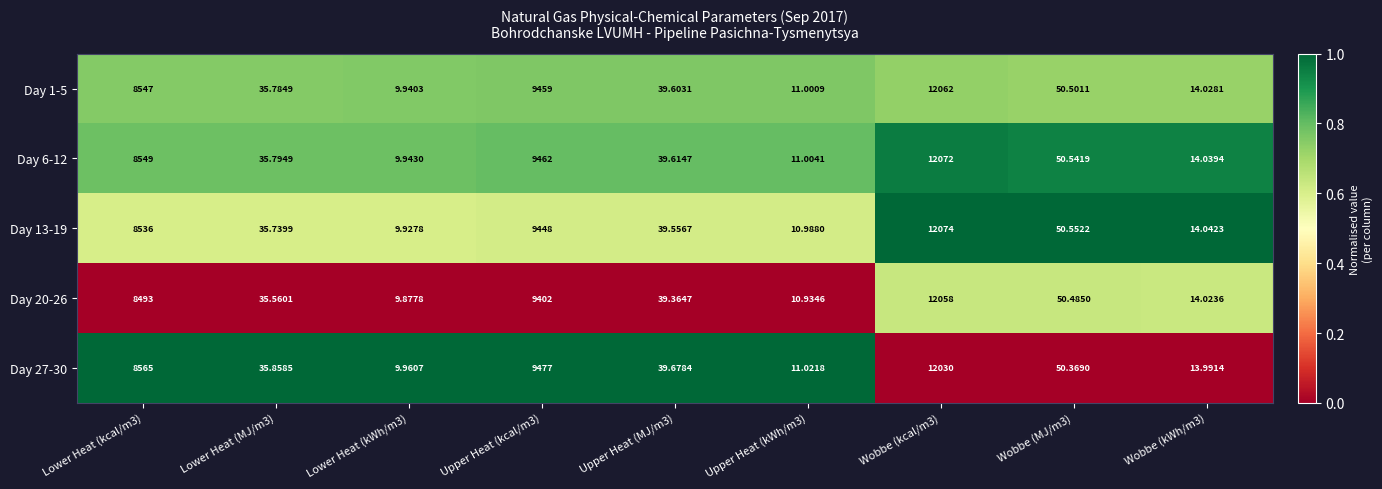

Is the value of Day 6-12 at Upper Heat (kWh/m3) greater than the value of Day 27-30 at Wobbe (MJ/m3)?

No